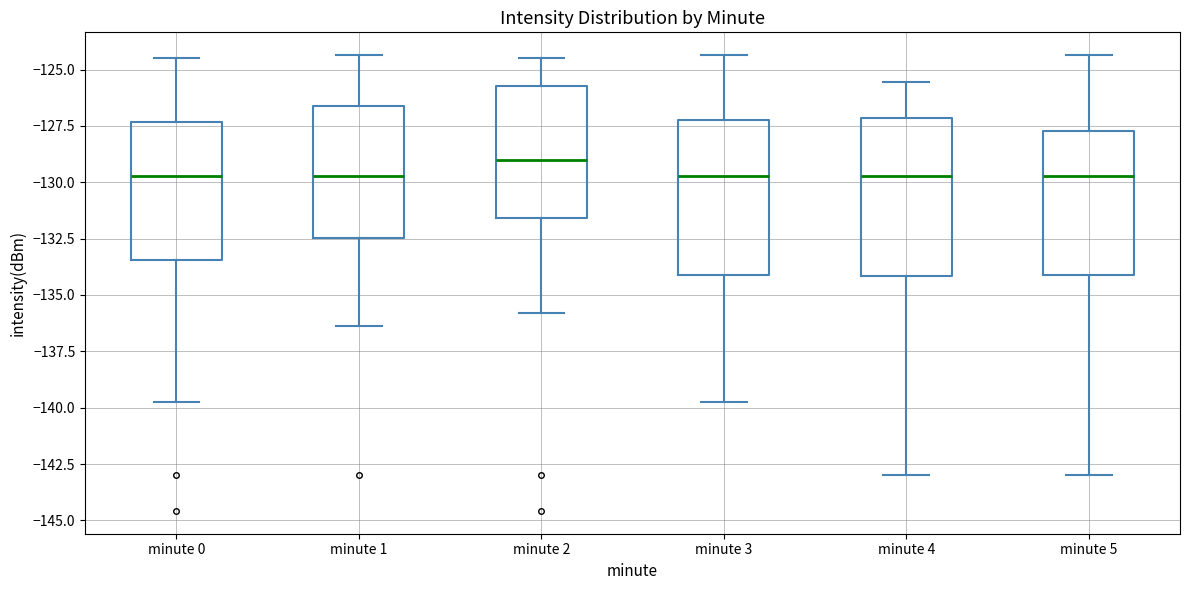

Reading left to right, read every box against the y-axis: the position of its median line, the range the box covers, and the ends of its whiskers. The values are not printed on the chart, so give them approximately, as read against the axis.

minute 0: median -129.5, box -133.5 to -127.5, whiskers -140.0 to -124.5
minute 1: median -129.5, box -132.5 to -126.5, whiskers -136.5 to -124.5
minute 2: median -129.0, box -131.5 to -125.5, whiskers -136.0 to -124.5
minute 3: median -129.5, box -134.0 to -127.0, whiskers -140.0 to -124.5
minute 4: median -129.5, box -134.0 to -127.0, whiskers -143.0 to -125.5
minute 5: median -129.5, box -134.0 to -127.5, whiskers -143.0 to -124.5